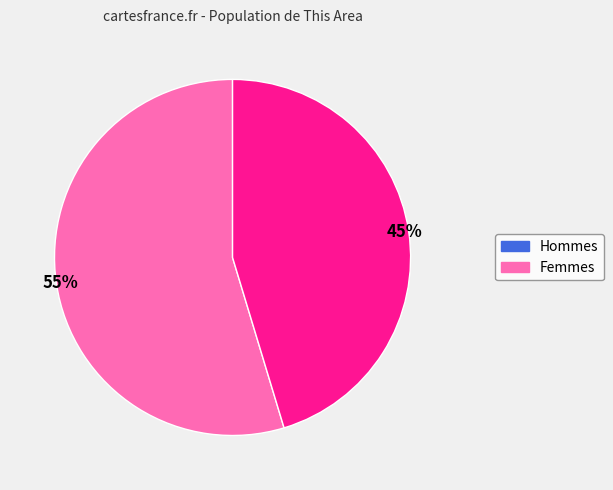

To the nearest percent, what is the average slice percentage?

50%